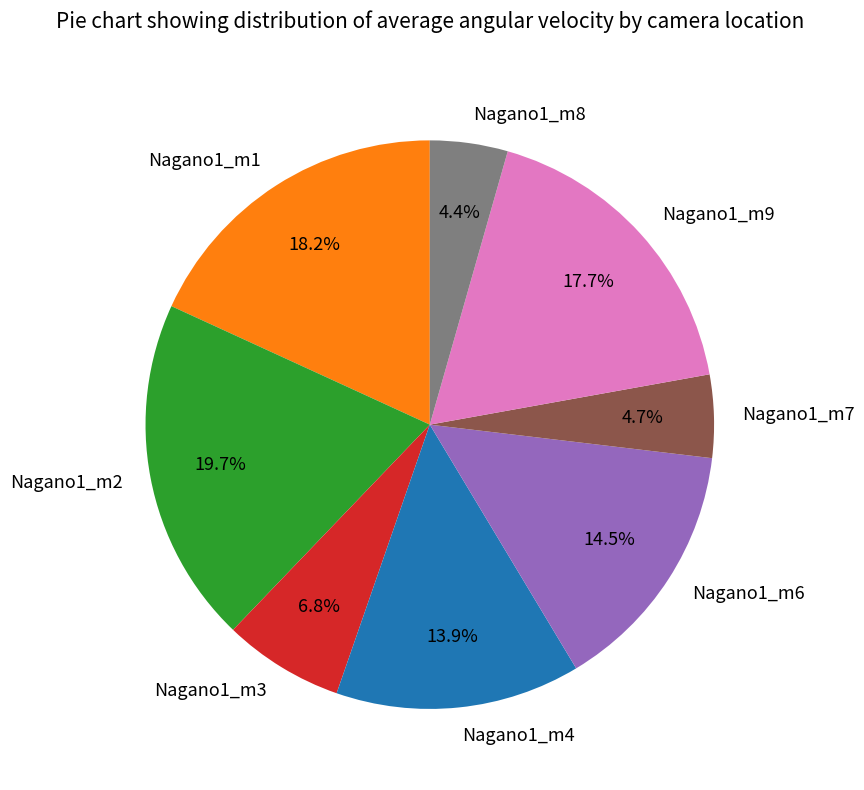

Approximately how many times larger is the value at Nagano1_m4 compared to Nagano1_m6?

1.0